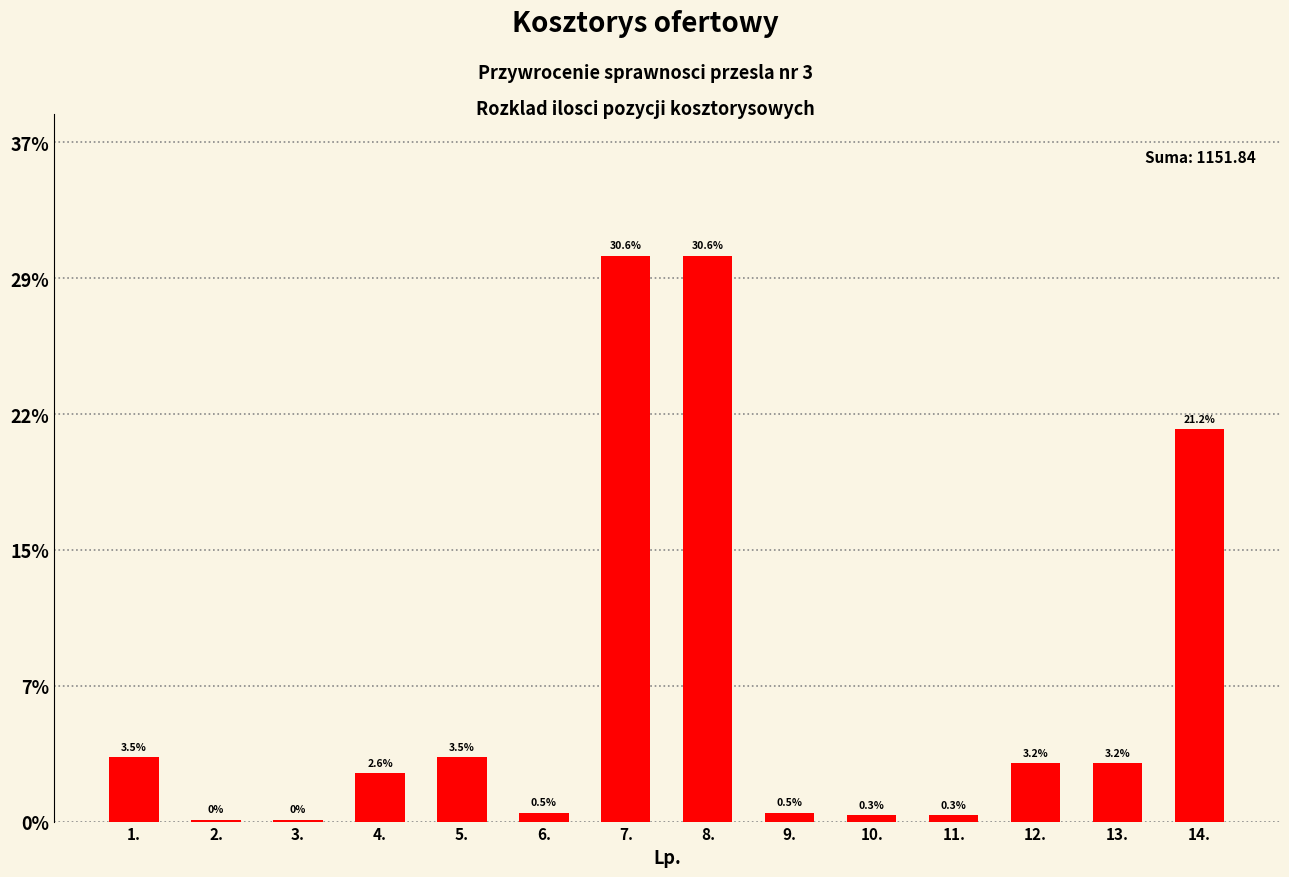

Approximately how many times larger is the value at 13. compared to 12.?

1.0